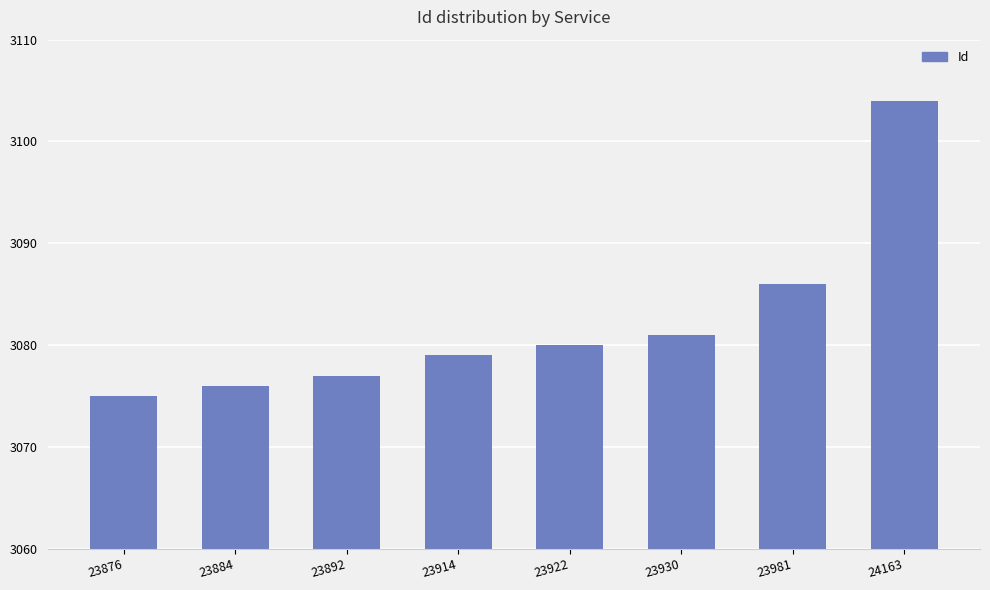

Reading left to right, what are all the values shown in this chart?

3075	3076	3077	3079	3080	3081	3086	3104